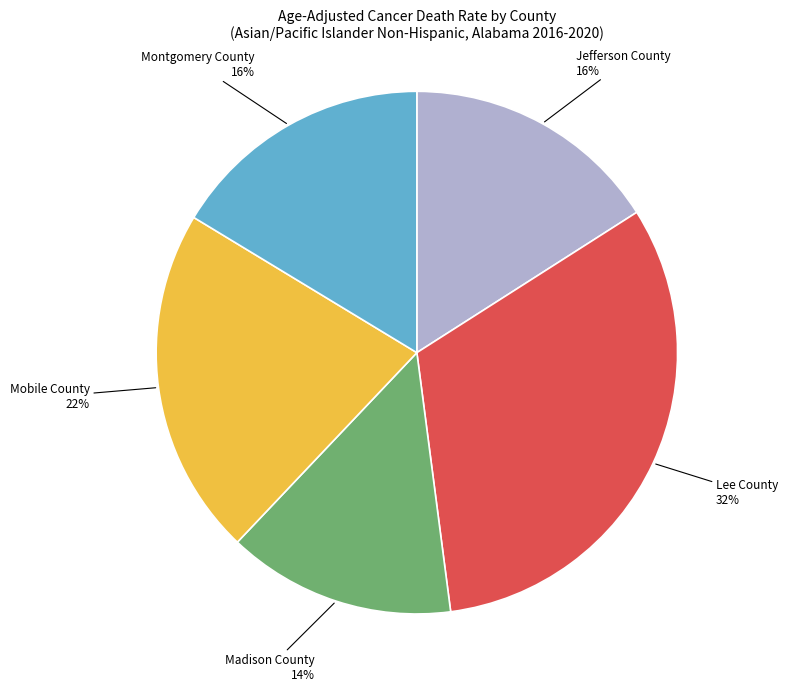

Does any single category account for the majority?

No